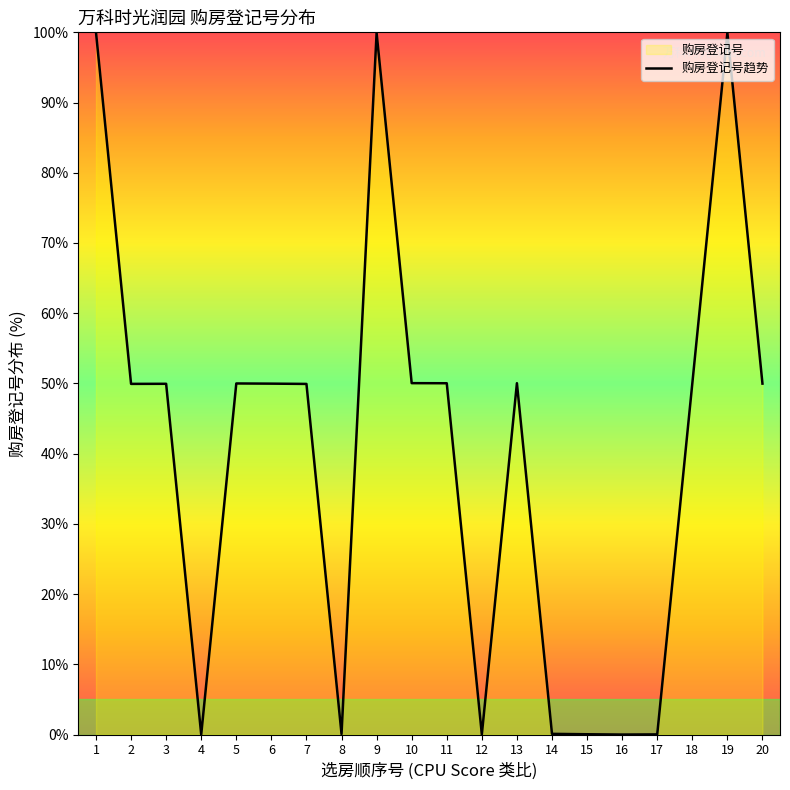

Rank the categories by value from lowest to highest.

16, 4, 12, 17, 15, 8, 14, 7, 2, 3, 6, 20, 18, 5, 11, 13, 10, 9, 19, 1